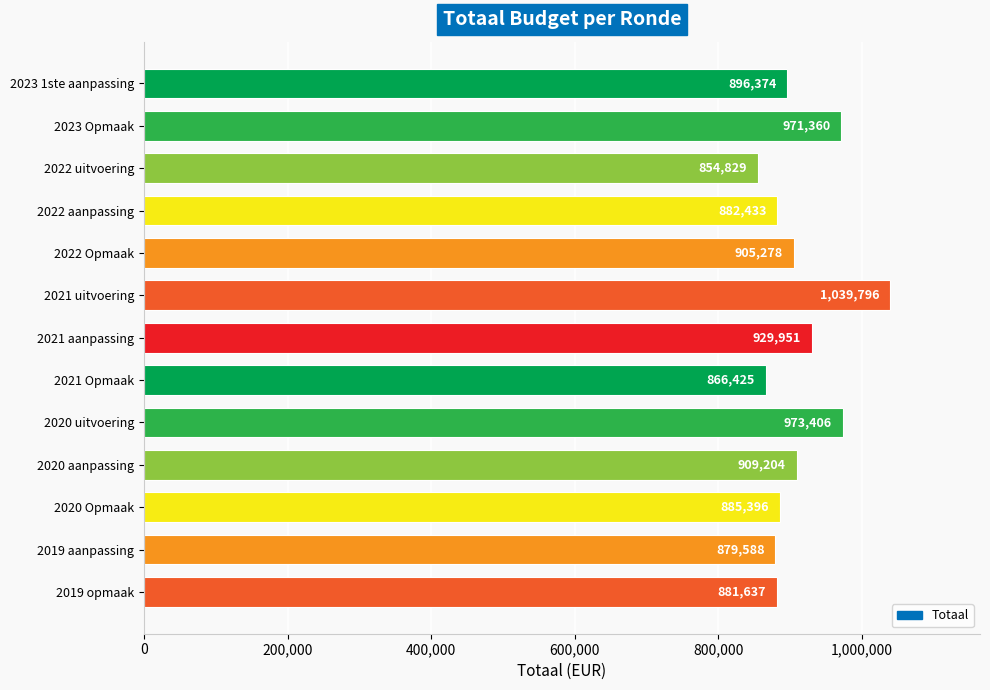

Where is the data nearest to the value 947312?

2021 aanpassing